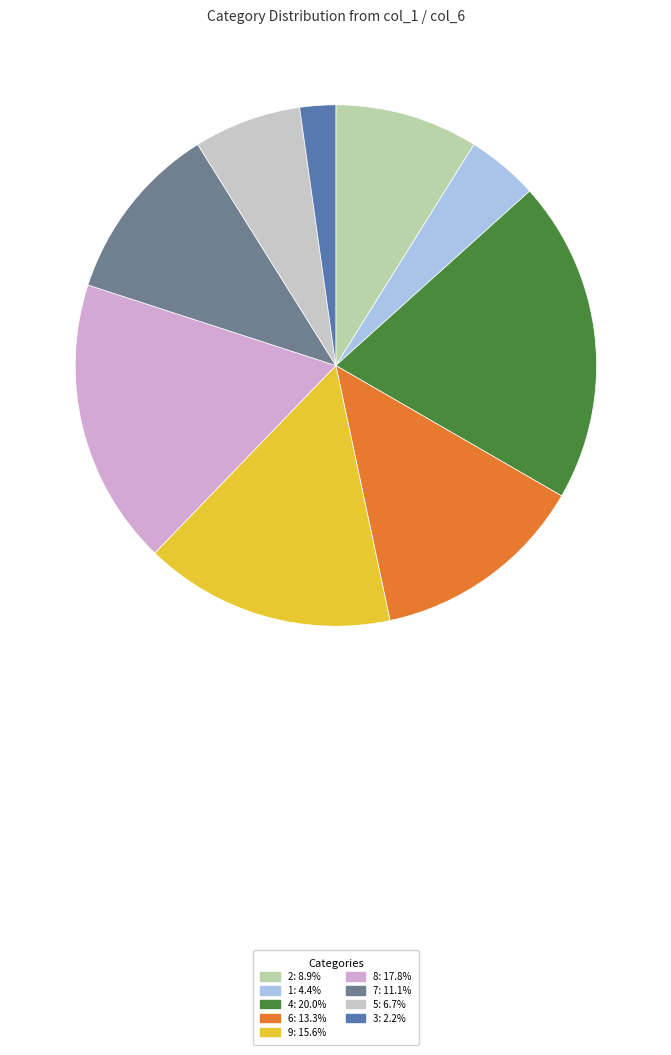

How many slices are in this pie chart?

9